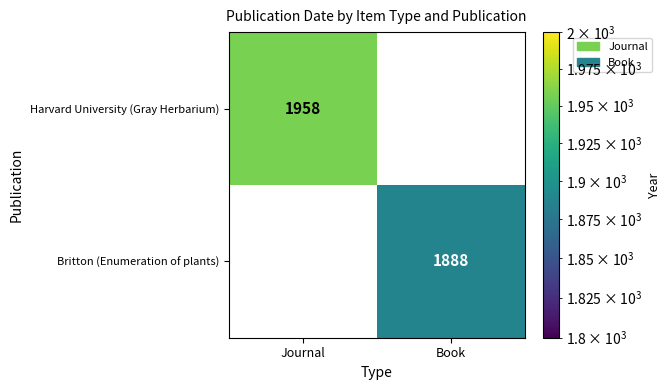

How many categories are shown in the chart?

2